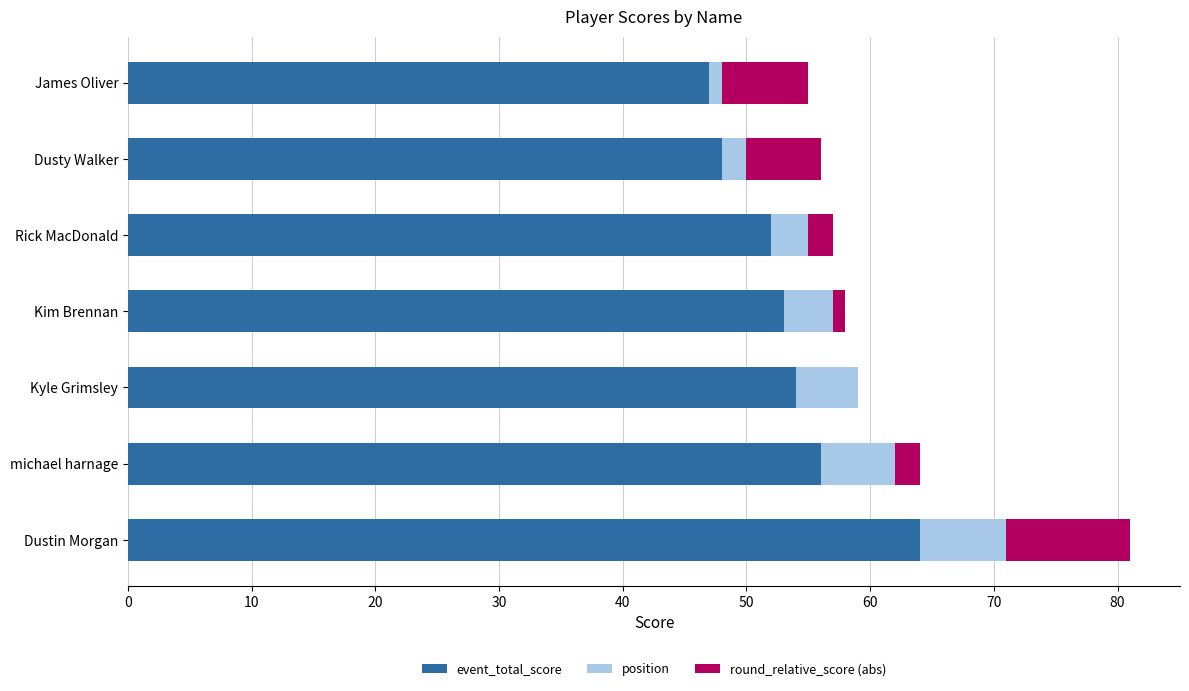

True or false: event_total_score has a value of 54 at Kyle Grimsley.

True